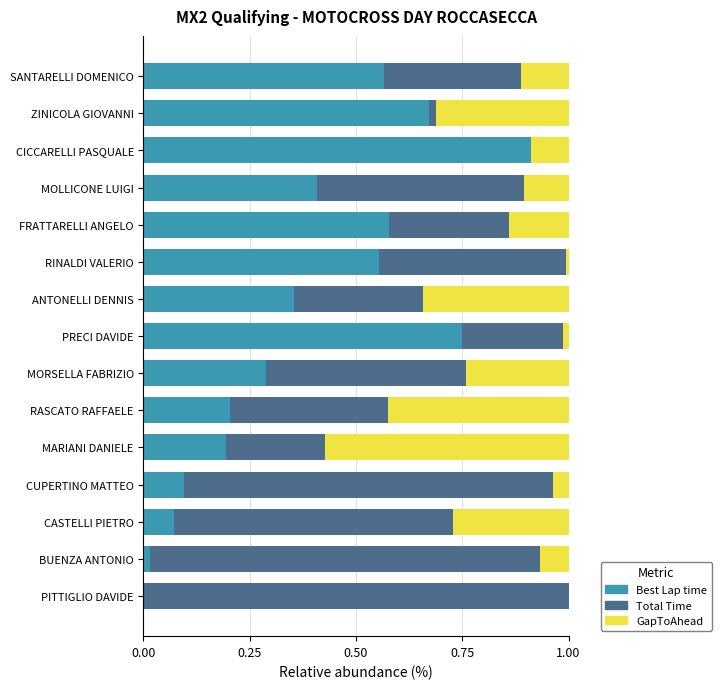

Is it true that Best Lap time equals 0.0 at CASTELLI PIETRO?

False